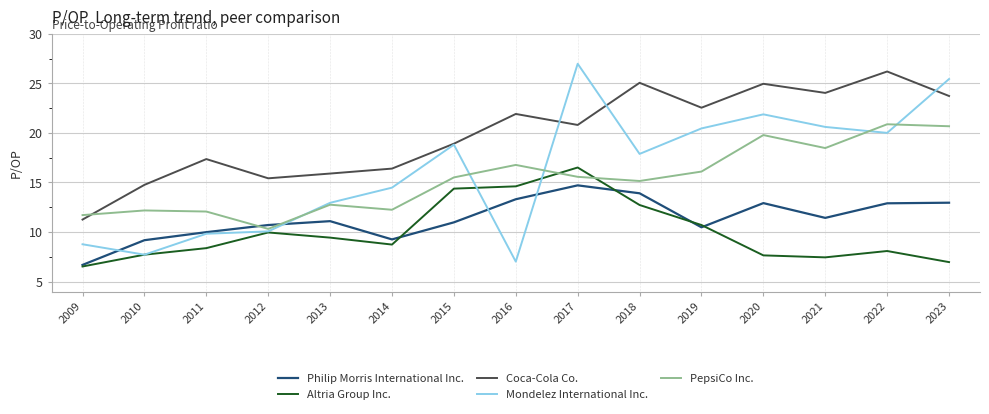

What are all the series names shown in the legend?

Philip Morris International Inc., Altria Group Inc., Coca-Cola Co., Mondelez International Inc., PepsiCo Inc.